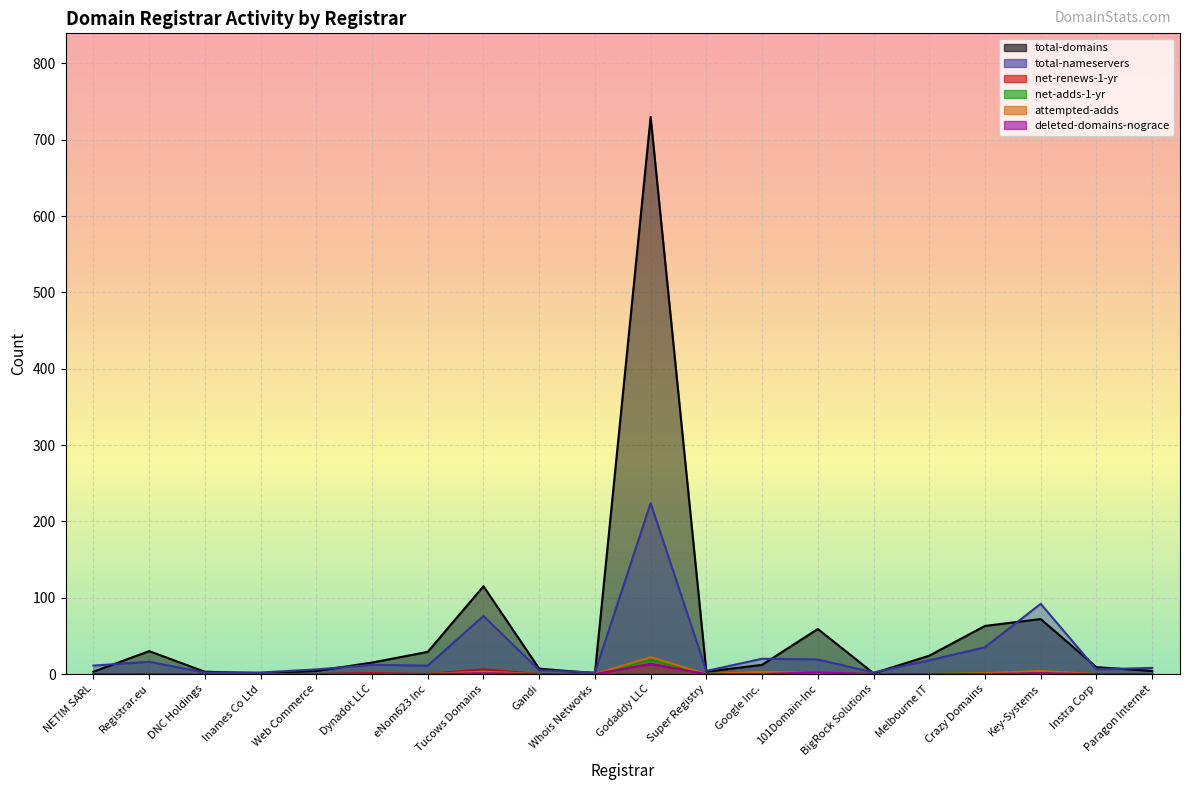

At Godaddy LLC, list the series in order from smallest to largest.

net-renews-1-yr, deleted-domains-nograce, net-adds-1-yr, attempted-adds, total-nameservers, total-domains